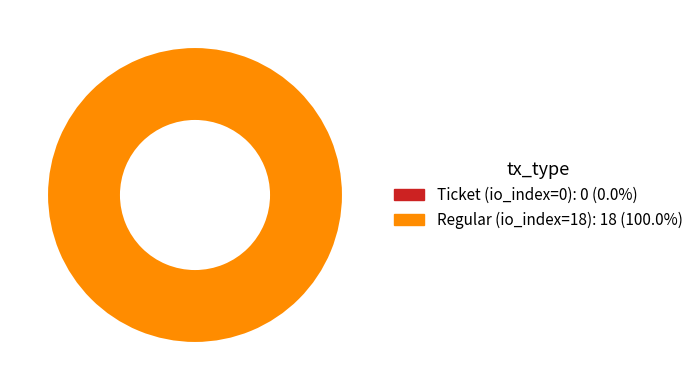

True or false: Ticket (io_index=0) accounts for 1% of the total.

False